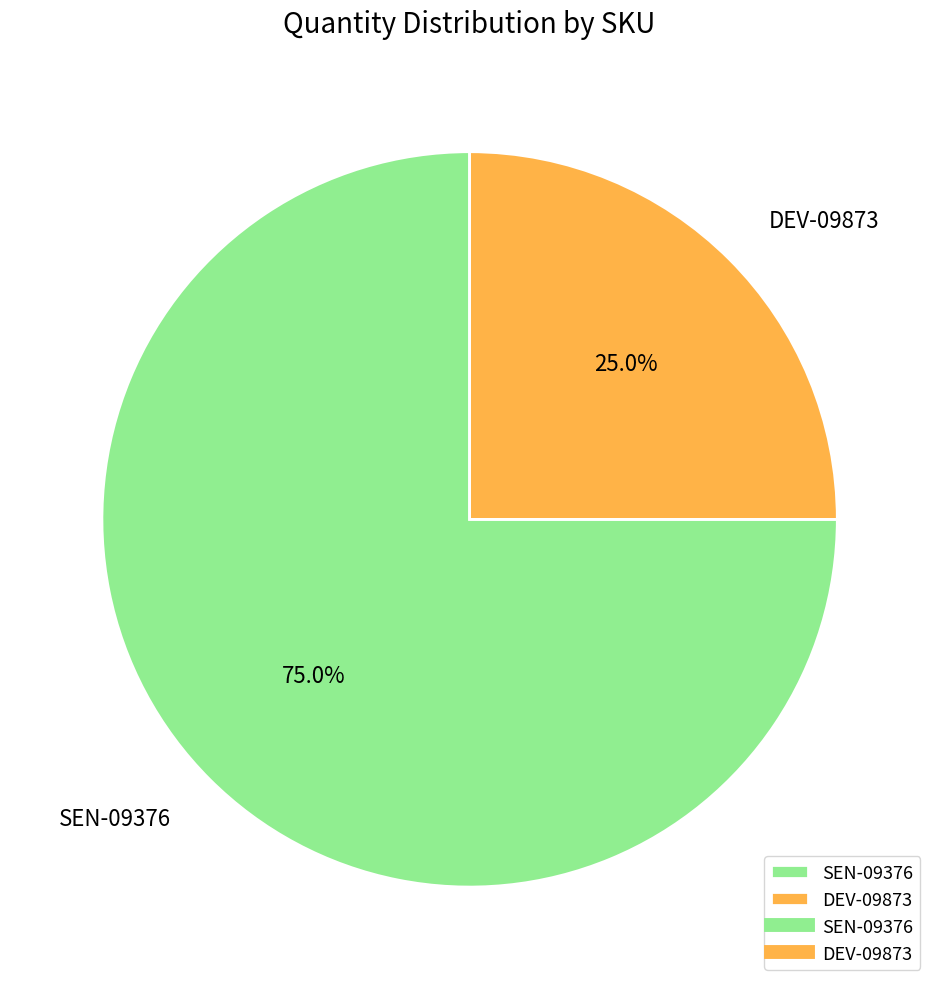

How many slices are in this pie chart?

2